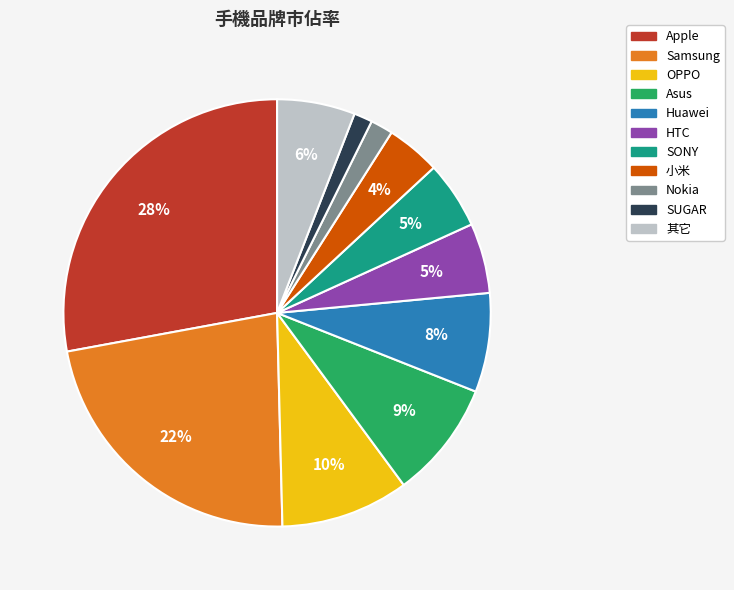

Combined, do Nokia and Asus account for over 50%?

No